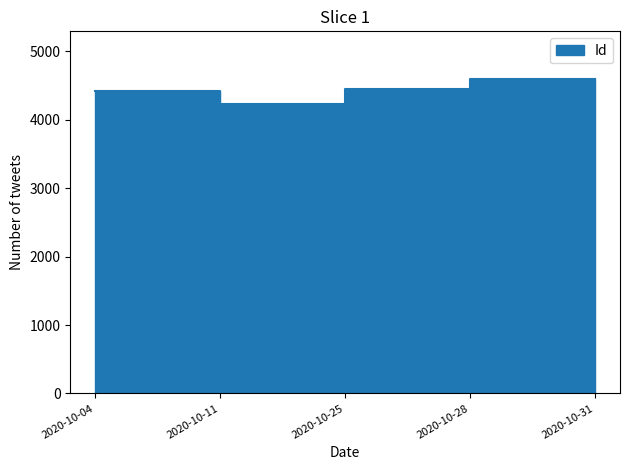

Count the number of values greater than 4441.

2